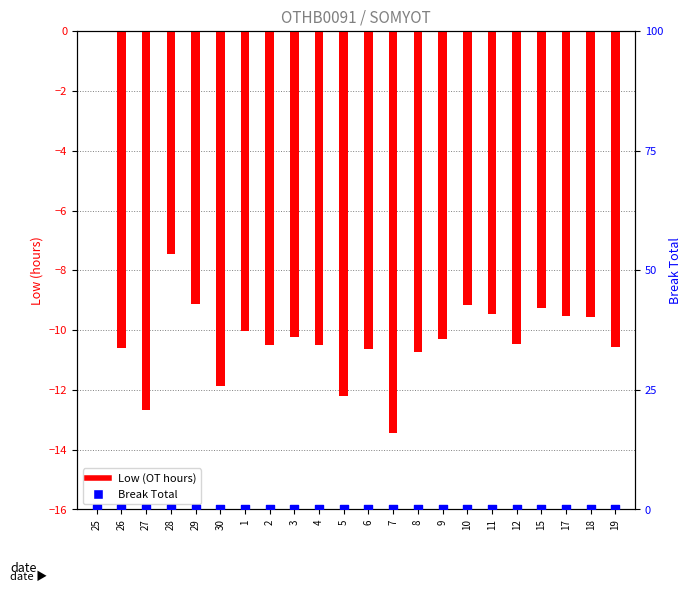

Which series has the largest total across all categories?

Break Total